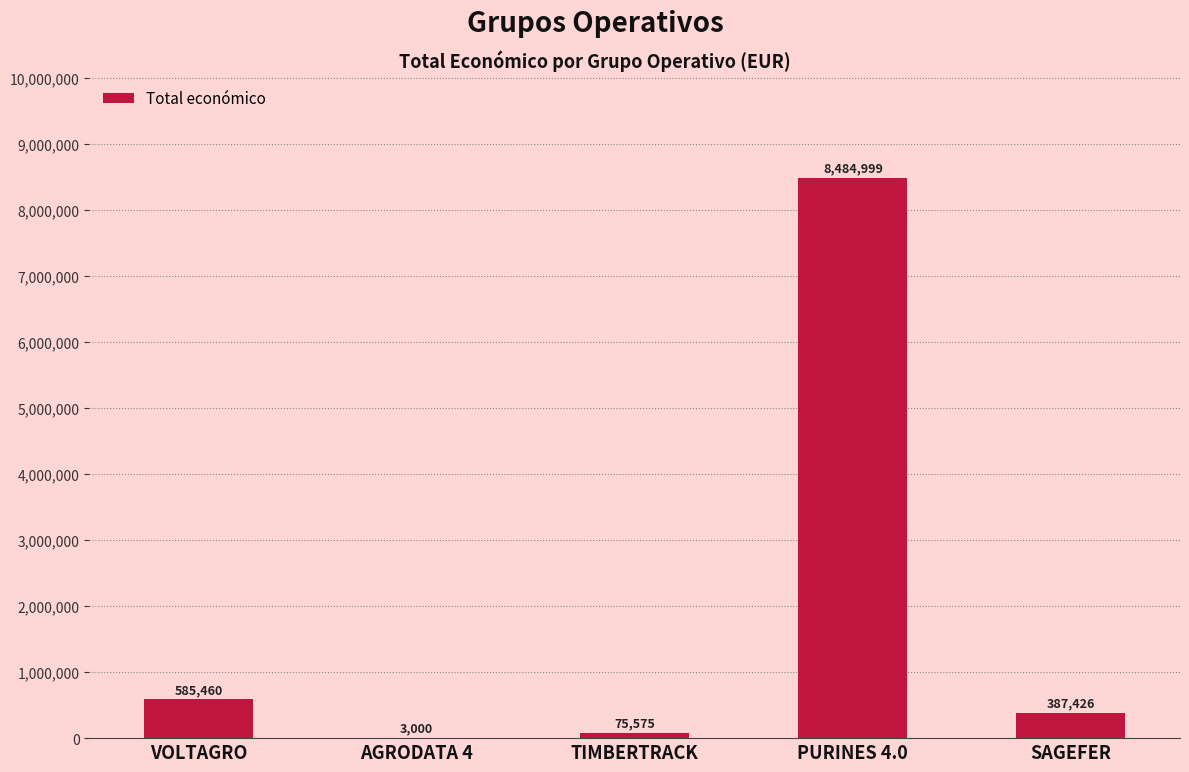

Which has a higher value, SAGEFER or VOLTAGRO?

VOLTAGRO